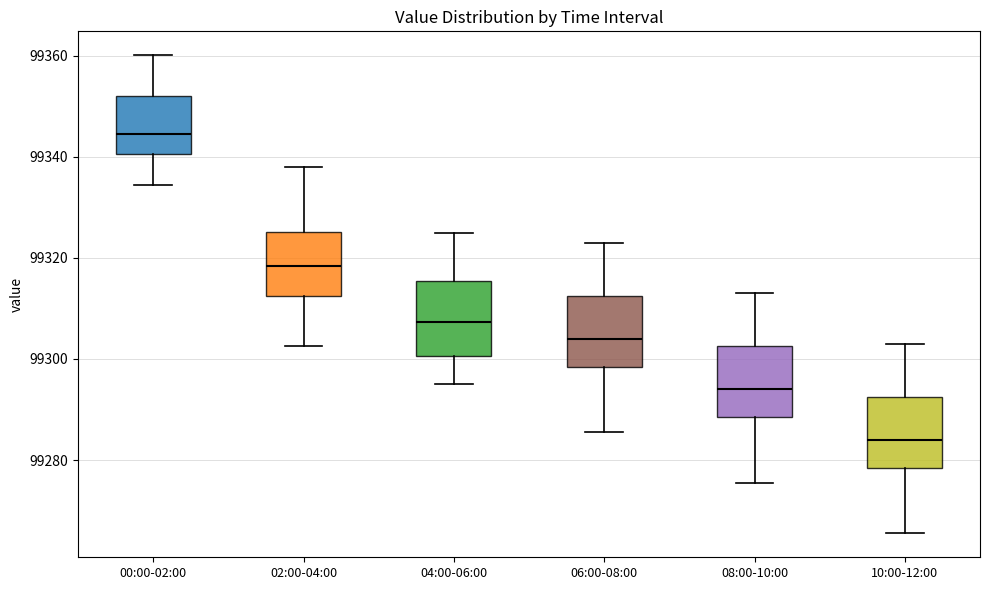

Reading left to right, transcribe this box plot: for each box, give where its median line is, the range the box spans, and where its two whiskers end, as read against the y-axis. The values are not printed on the chart, so give them approximately, as read against the axis.

00:00-02:00: median 99344, box 99340 to 99352, whiskers 99334 to 99360
02:00-04:00: median 99318, box 99312 to 99326, whiskers 99302 to 99338
04:00-06:00: median 99308, box 99300 to 99316, whiskers 99296 to 99326
06:00-08:00: median 99304, box 99298 to 99312, whiskers 99286 to 99324
08:00-10:00: median 99294, box 99288 to 99302, whiskers 99276 to 99314
10:00-12:00: median 99284, box 99278 to 99292, whiskers 99266 to 99304